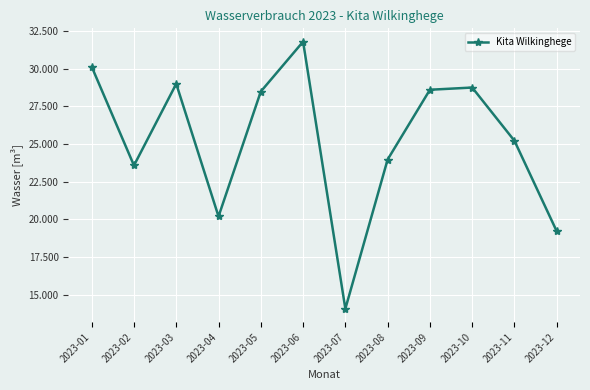

Does the chart have visible grid lines?

Yes